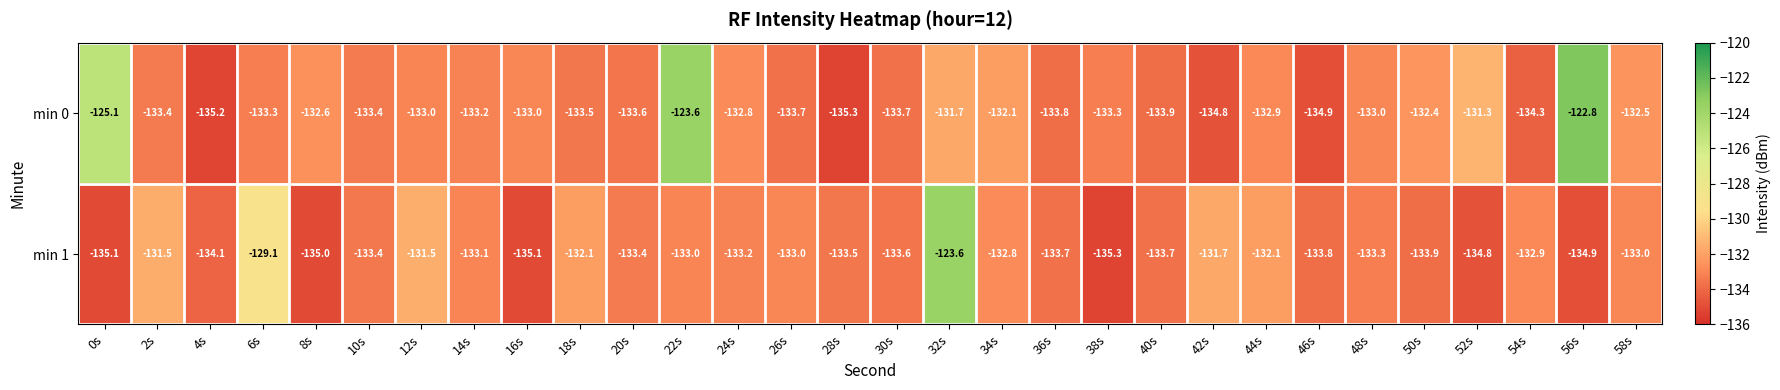

Where does the min 1 series first go above -133?

2s